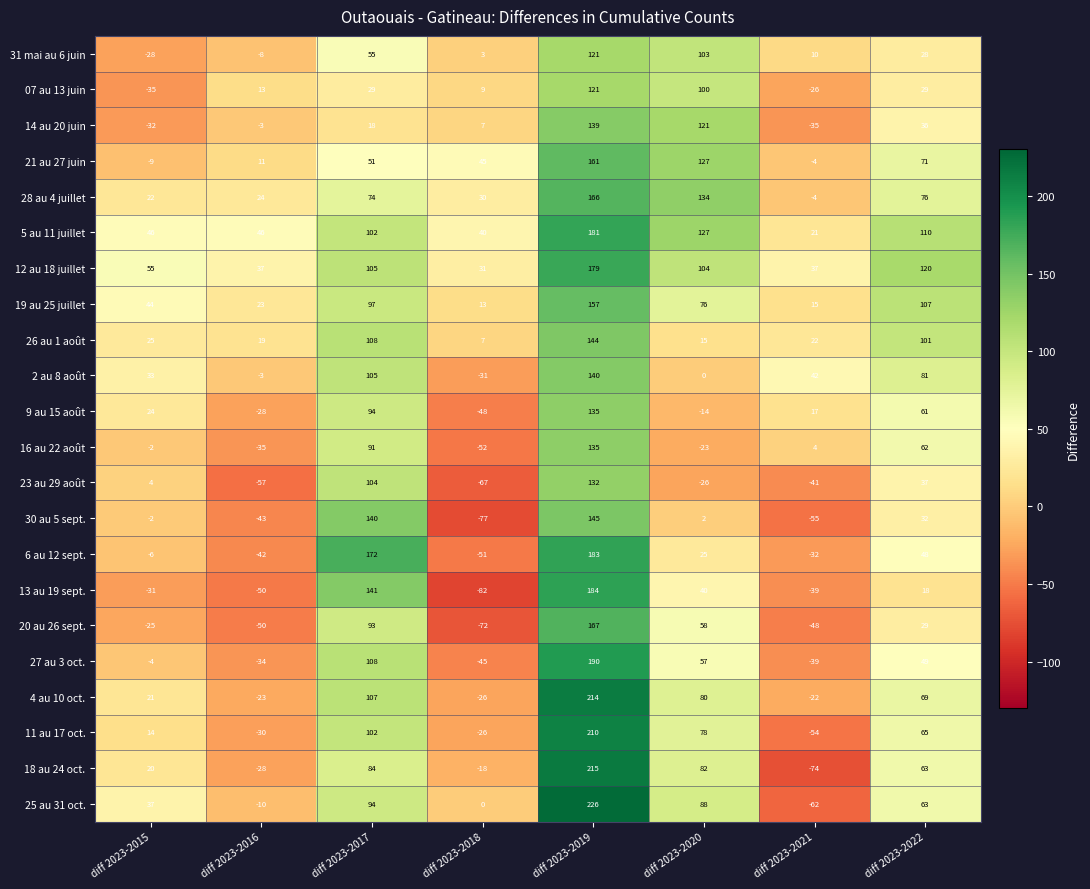

At which label is 23 au 29 août closest to 32?

diff 2023-2022